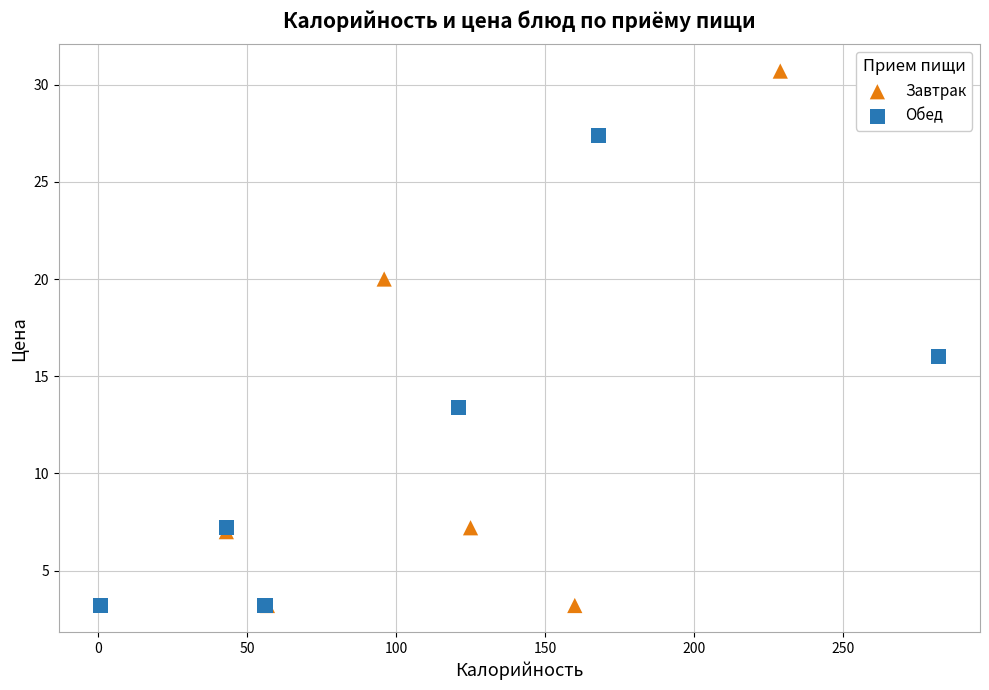

Which series has the largest Y range (max minus min)?

Завтрак